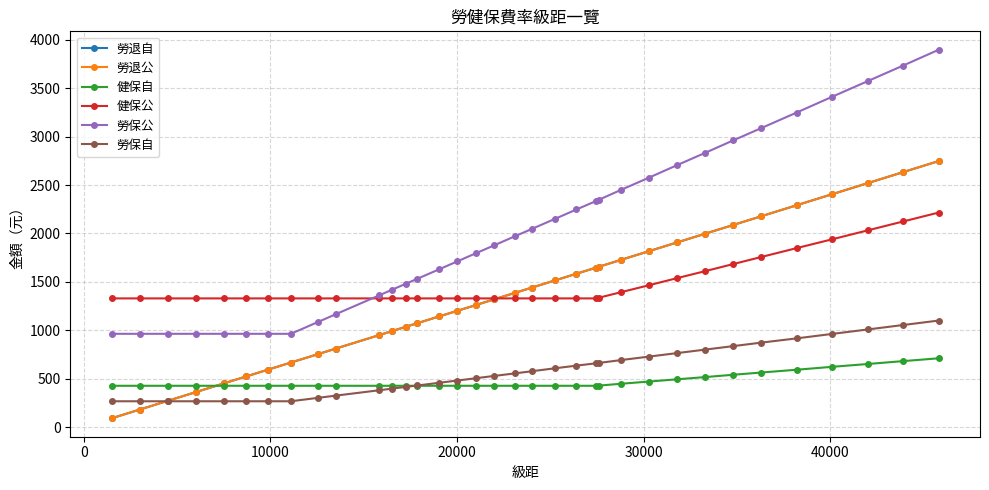

True or false: 健保公 and 健保自 intersect in this chart.

False